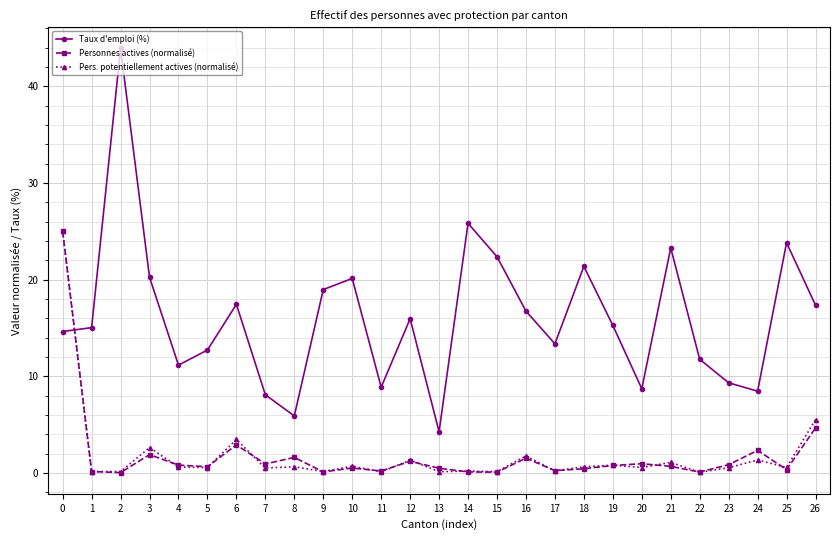

What is the difference between the highest and lowest values at 0?

10.4